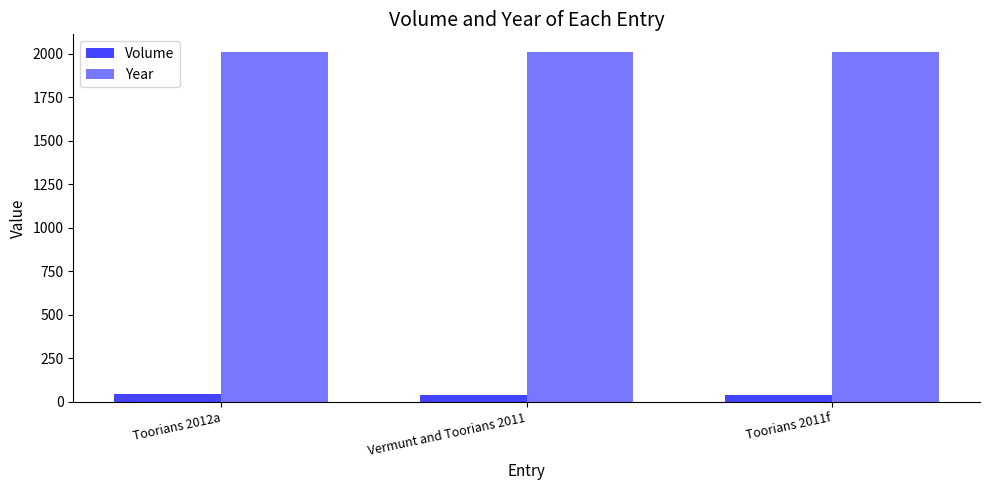

What is the greatest value displayed?

2012